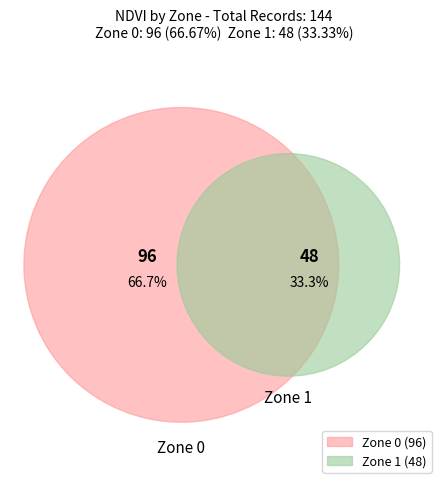

Rank the categories by value from lowest to highest.

1, 0